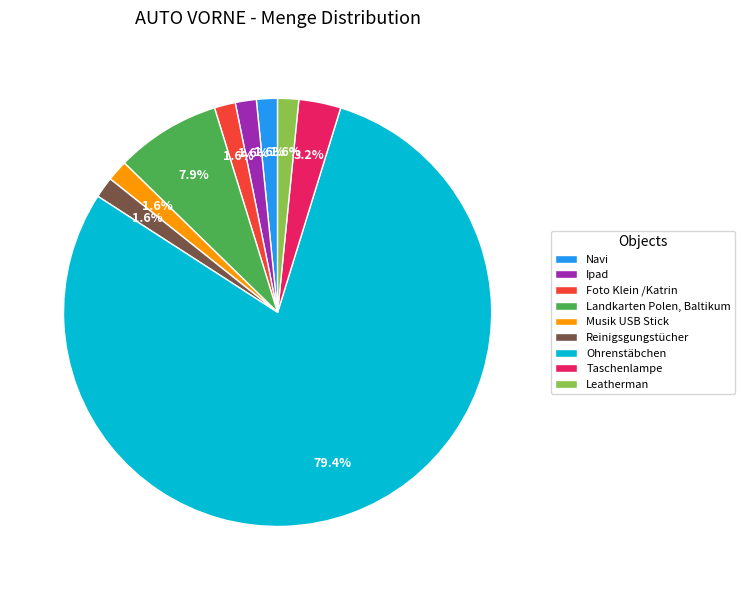

Is there any slice that represents more than half of the pie?

Yes